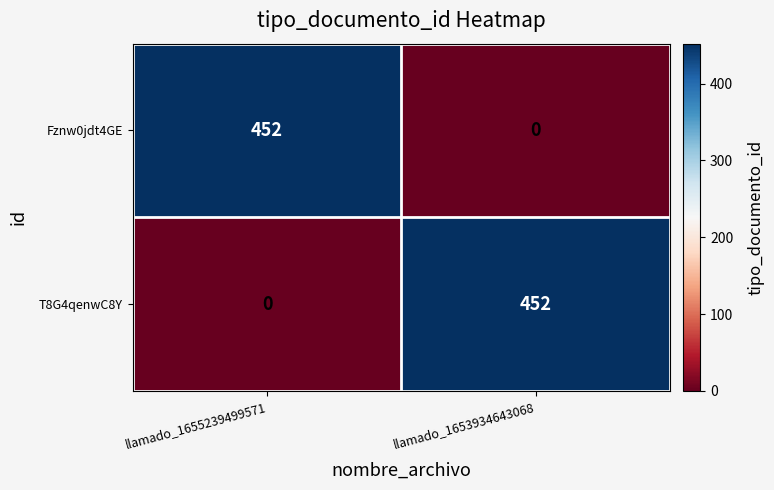

At llamado_1655239499571, list the series in order from largest to smallest.

Fznw0jdt4GE, T8G4qenwC8Y